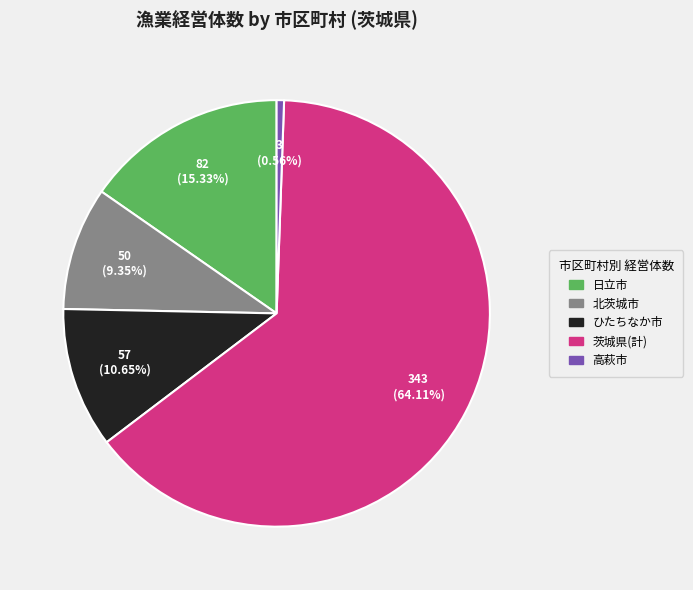

Which category has the biggest portion of the pie?

茨城県(計)